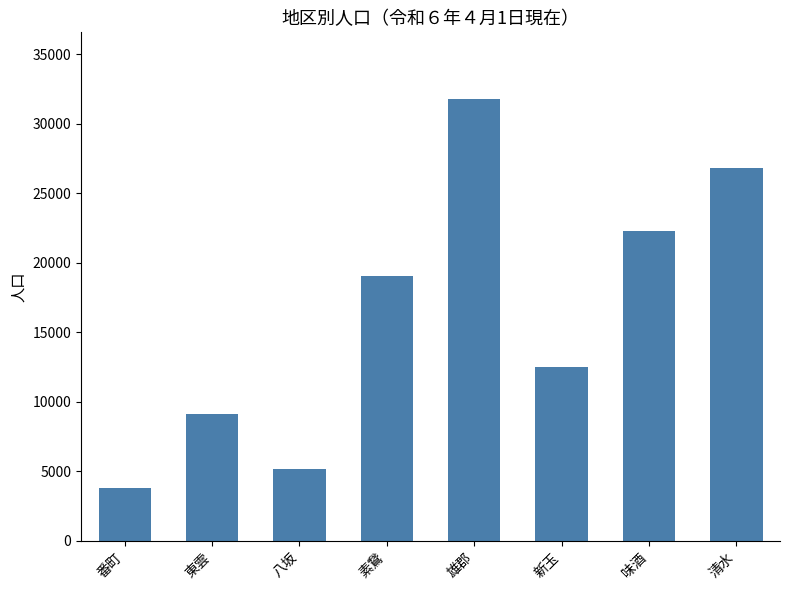

How many distinct data groups are displayed?

1